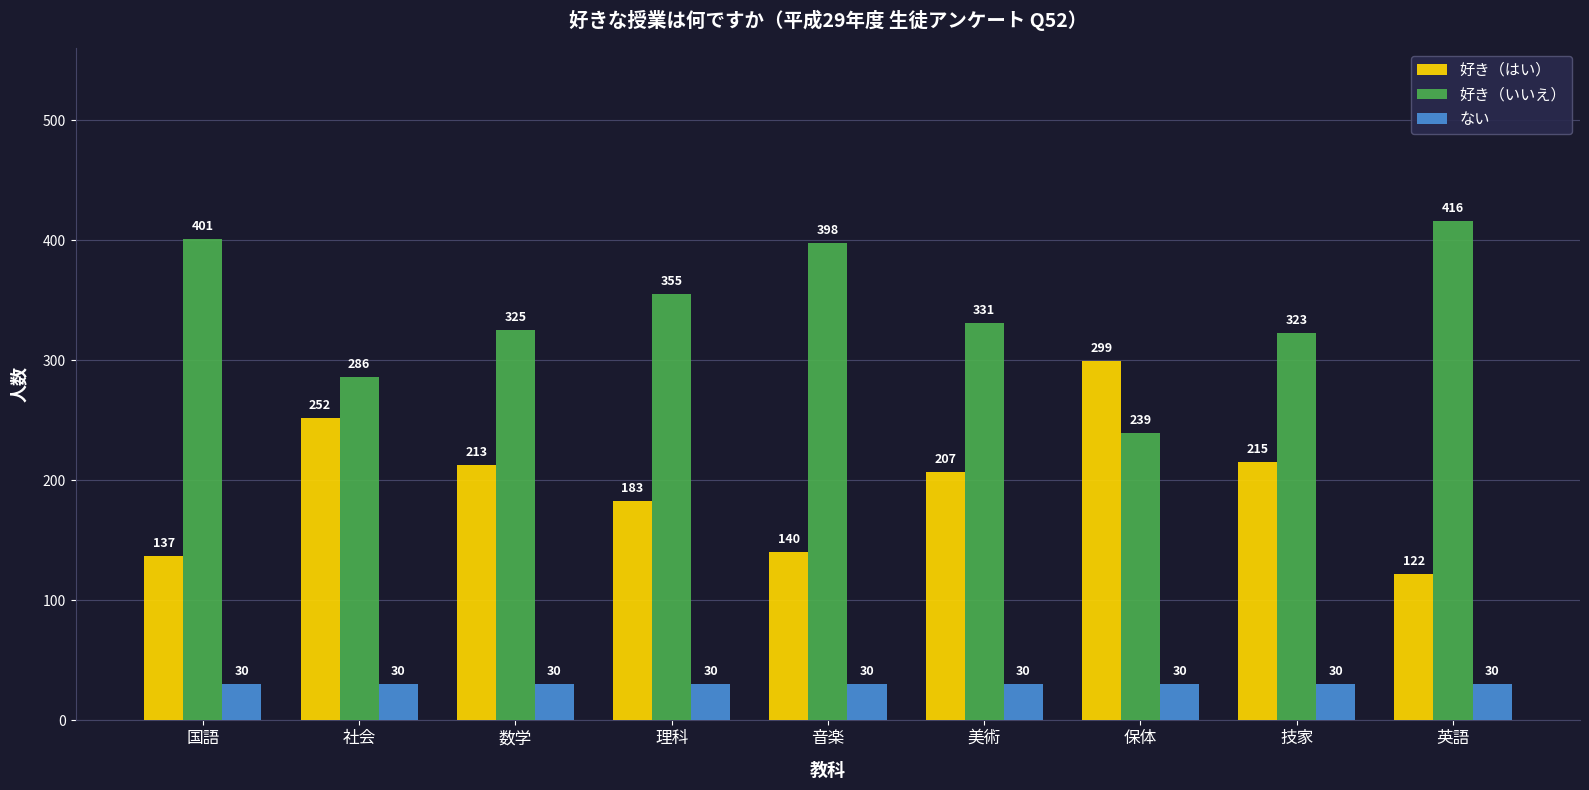

What is the highest value of the 好き（いいえ） series?

416